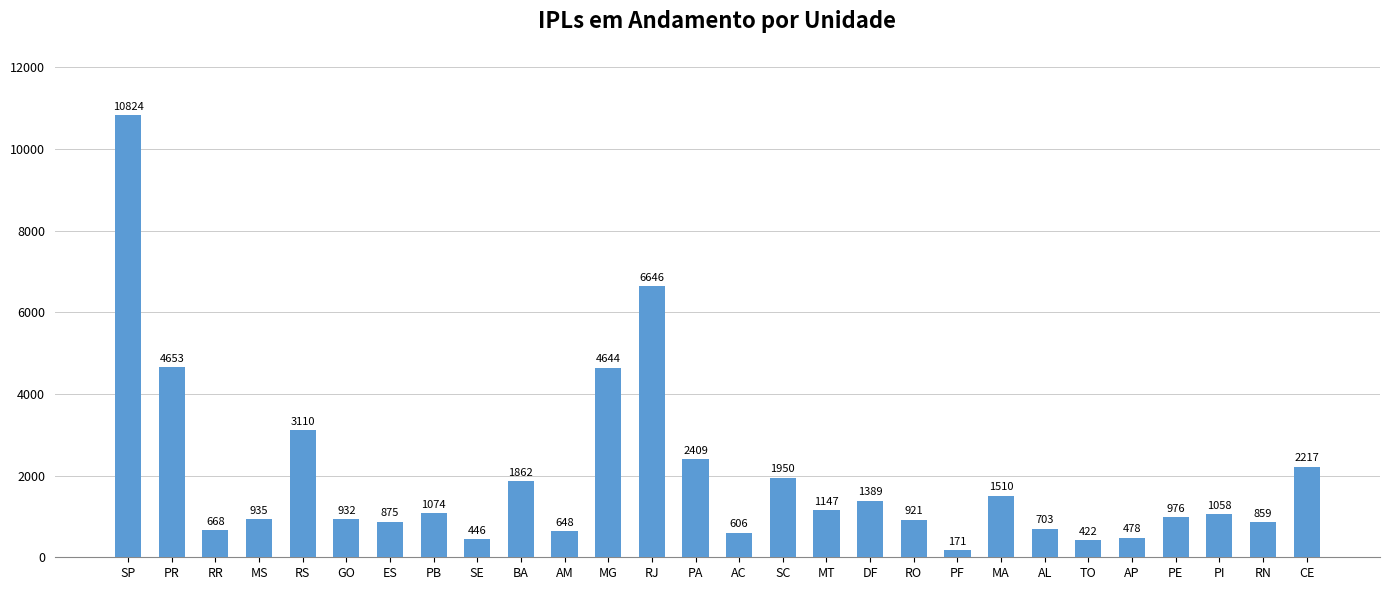

What is the change in value from MG to AP?

-4166